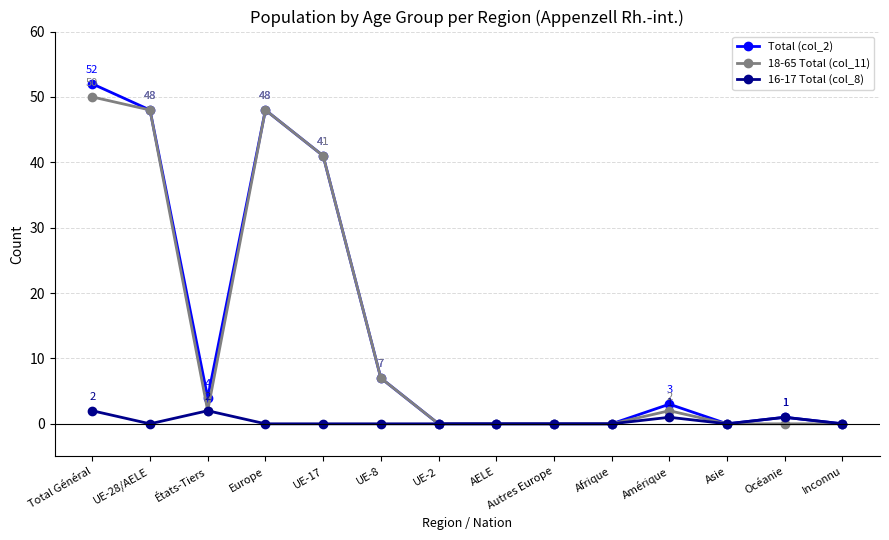

What are all the series names shown in the legend?

Total (col_2), 18-65 Total (col_11), 16-17 Total (col_8)